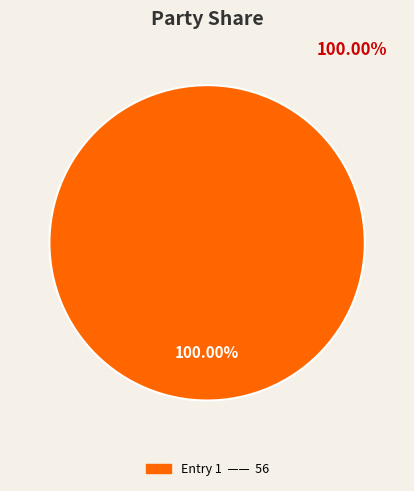

Does any single category account for the majority?

Yes